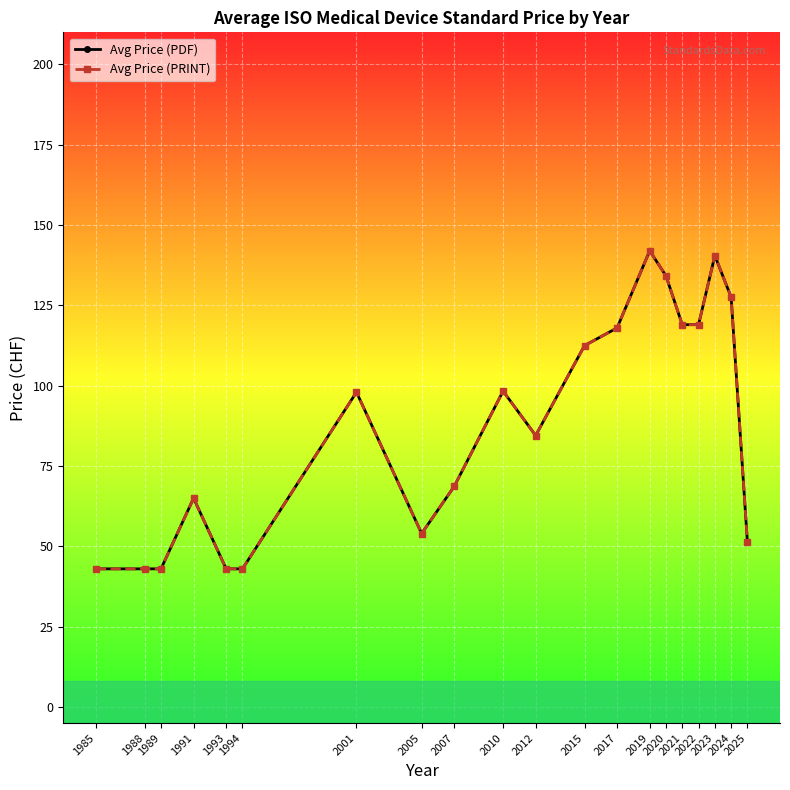

Reading left to right, what are all the values shown in this chart?

Avg Price (PDF): 1985=43.0	1988=43.0	1989=43.0	1991=65.0	1993=43.0	1994=43.0	2001=98.0	2005=54.0	2007=68.7	2010=98.3	2012=84.5	2015=112.5	2017=118.0	2019=142.0	2020=134.2	2021=119.0	2022=119.0	2023=140.5	2024=127.6	2025=51.3
Avg Price (PRINT): 1985=43.0	1988=43.0	1989=43.0	1991=65.0	1993=43.0	1994=43.0	2001=98.0	2005=54.0	2007=68.7	2010=98.3	2012=84.5	2015=112.5	2017=118.0	2019=142.0	2020=134.2	2021=119.0	2022=119.0	2023=140.5	2024=127.6	2025=51.3